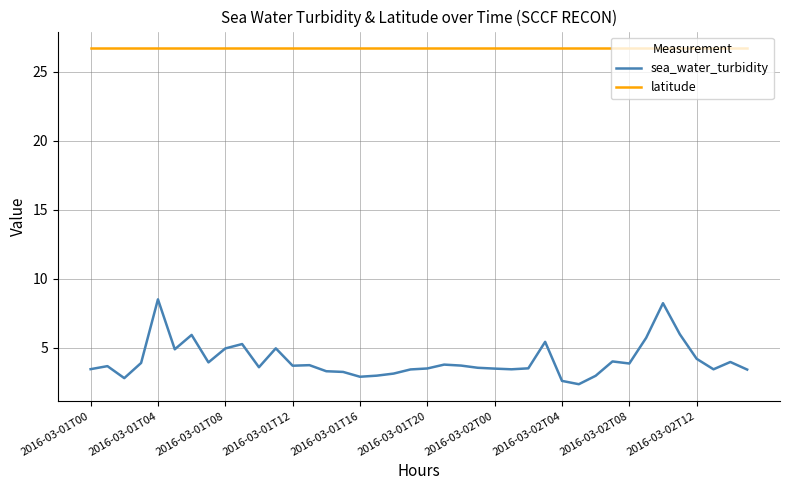

True or false: sea_water_turbidity and latitude intersect in this chart.

False